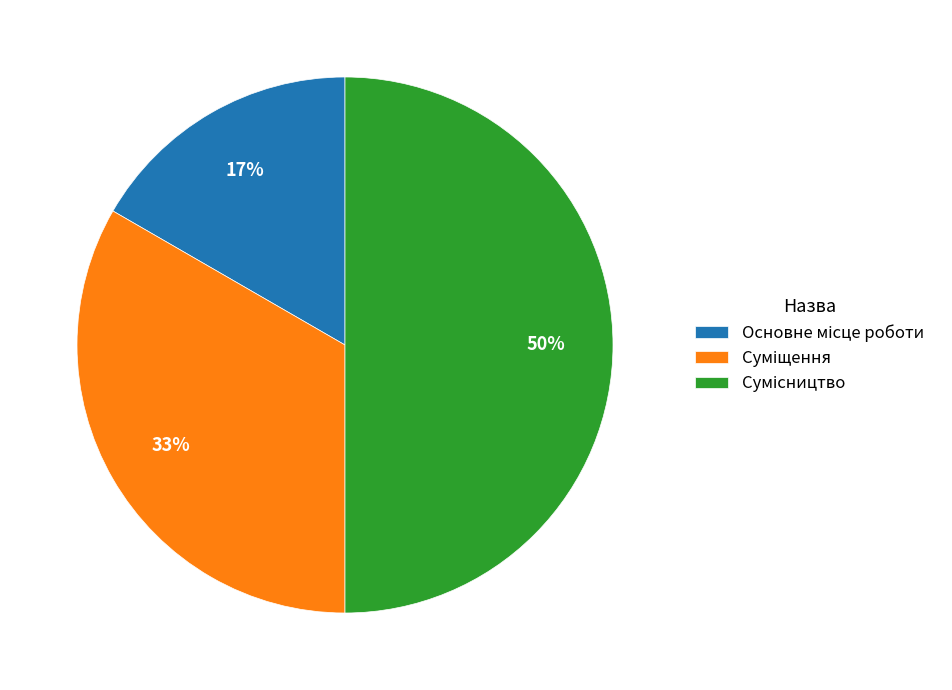

To the nearest percent, what is the average slice percentage?

33%